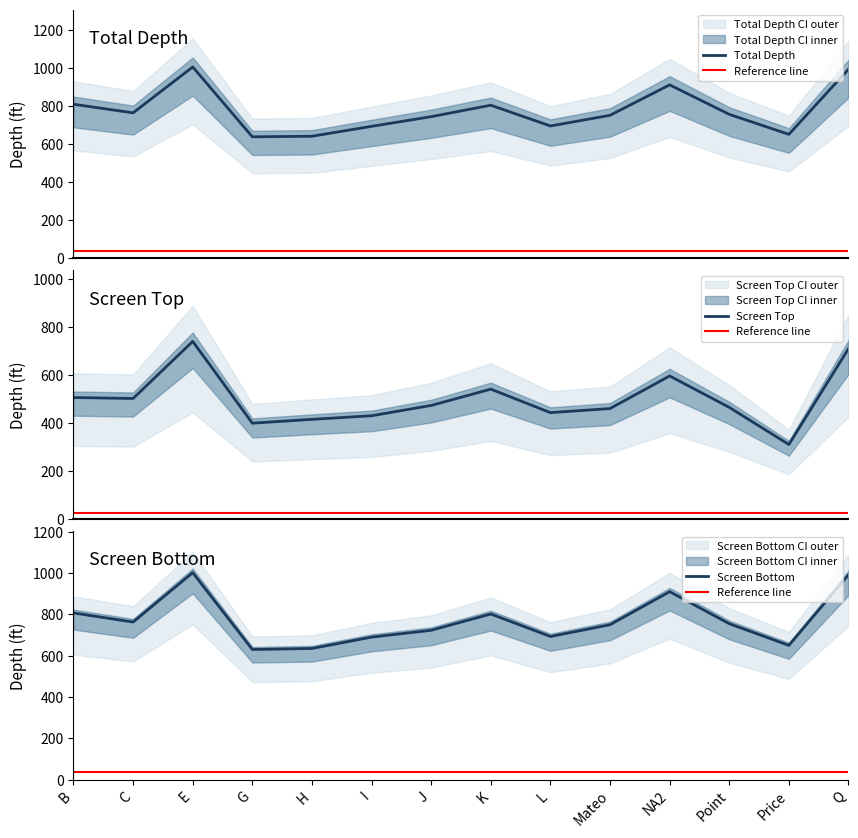

The Screen Top series shows 182 at J. True or false?

False